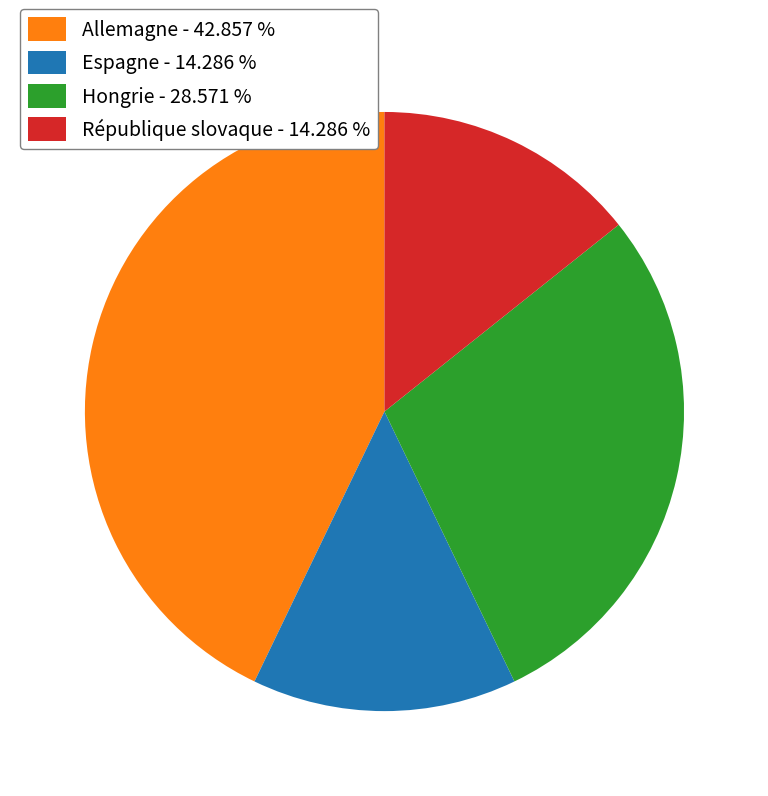

Is there a majority slice in this chart?

No